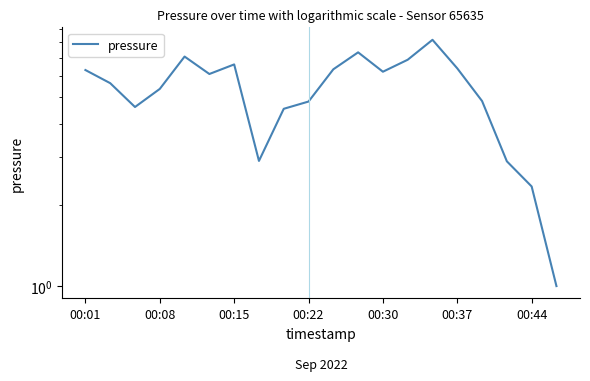

What is the difference between the maximum and second lowest values?

5.8